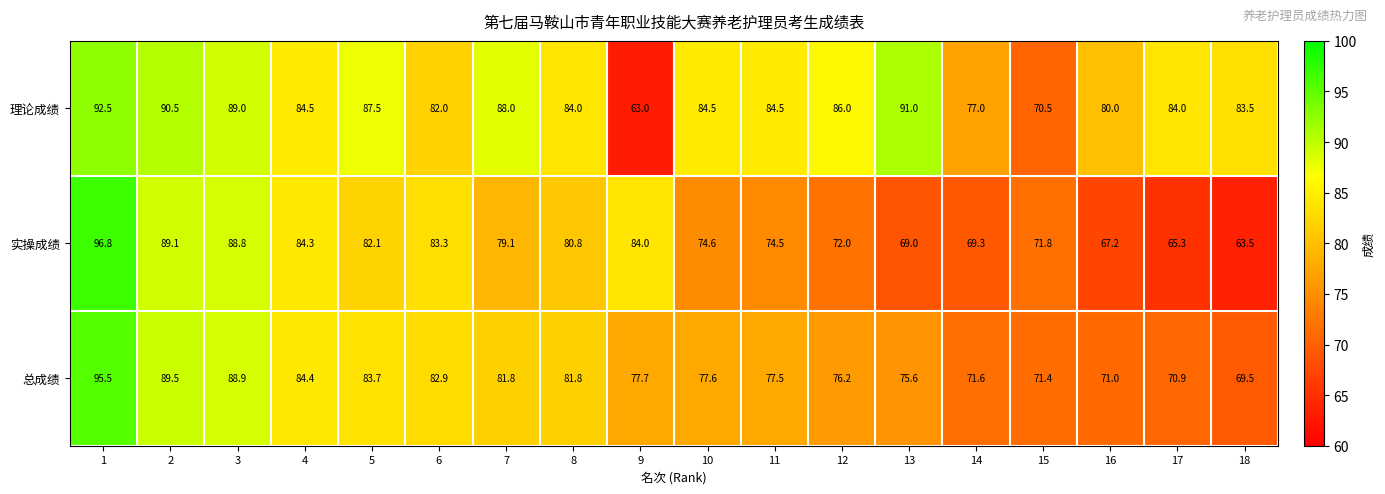

What is the difference between the highest and lowest values at 8?

3.2